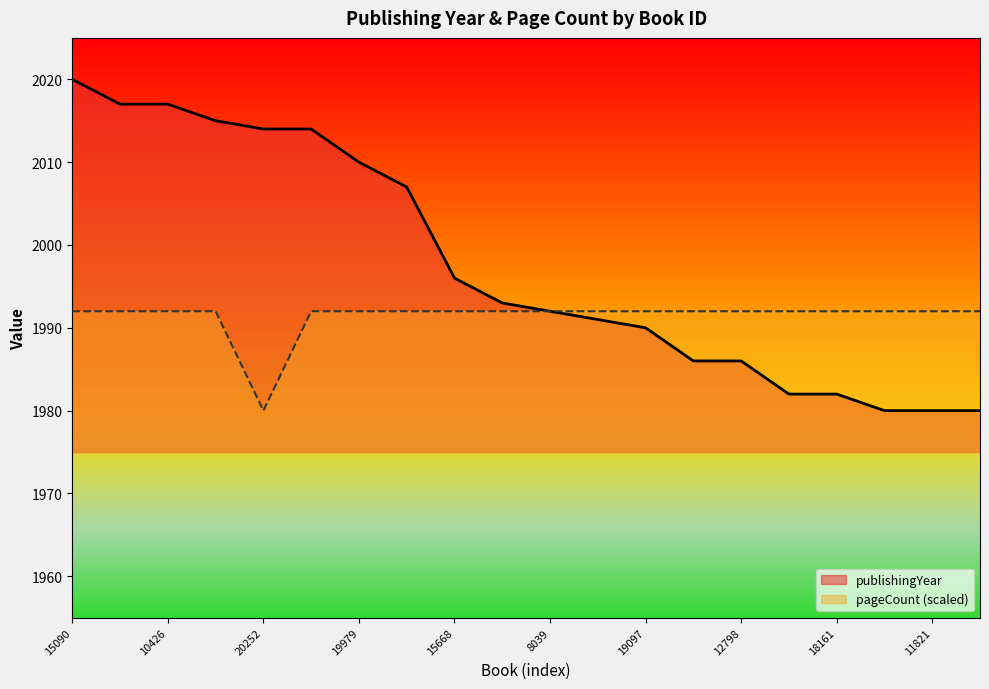

What is the difference between the highest and lowest values at 10426?

25